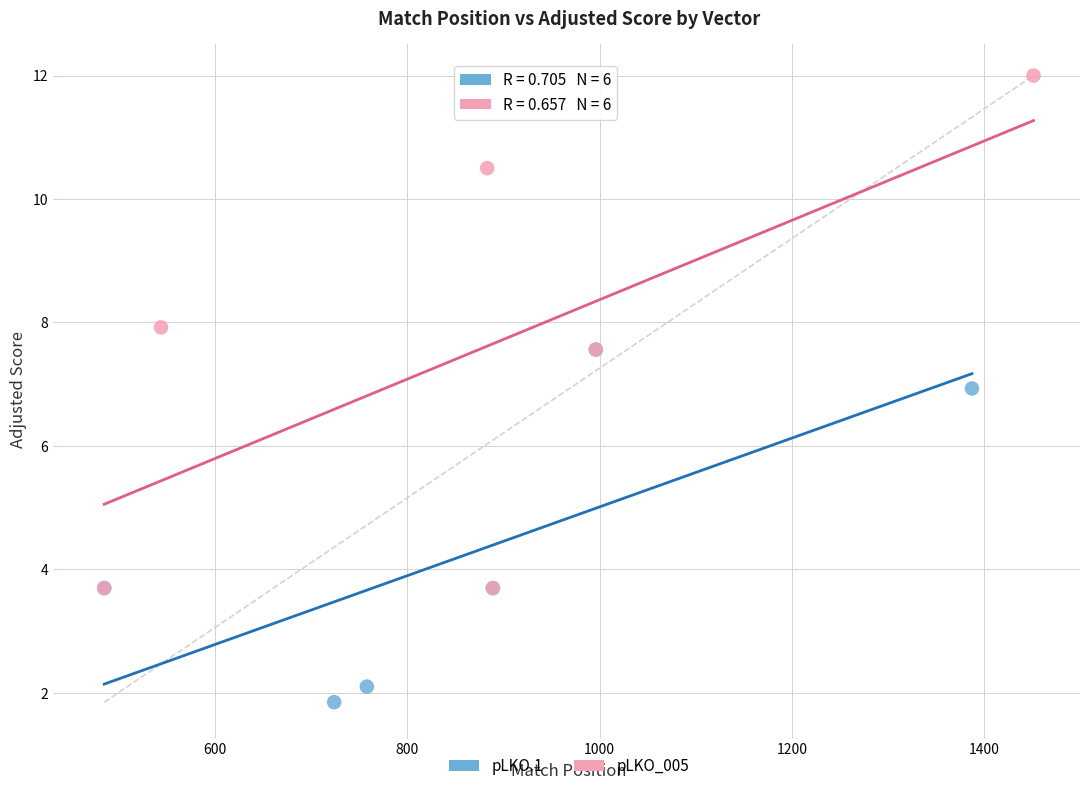

Which series has the largest Y range (max minus min)?

pLKO_005